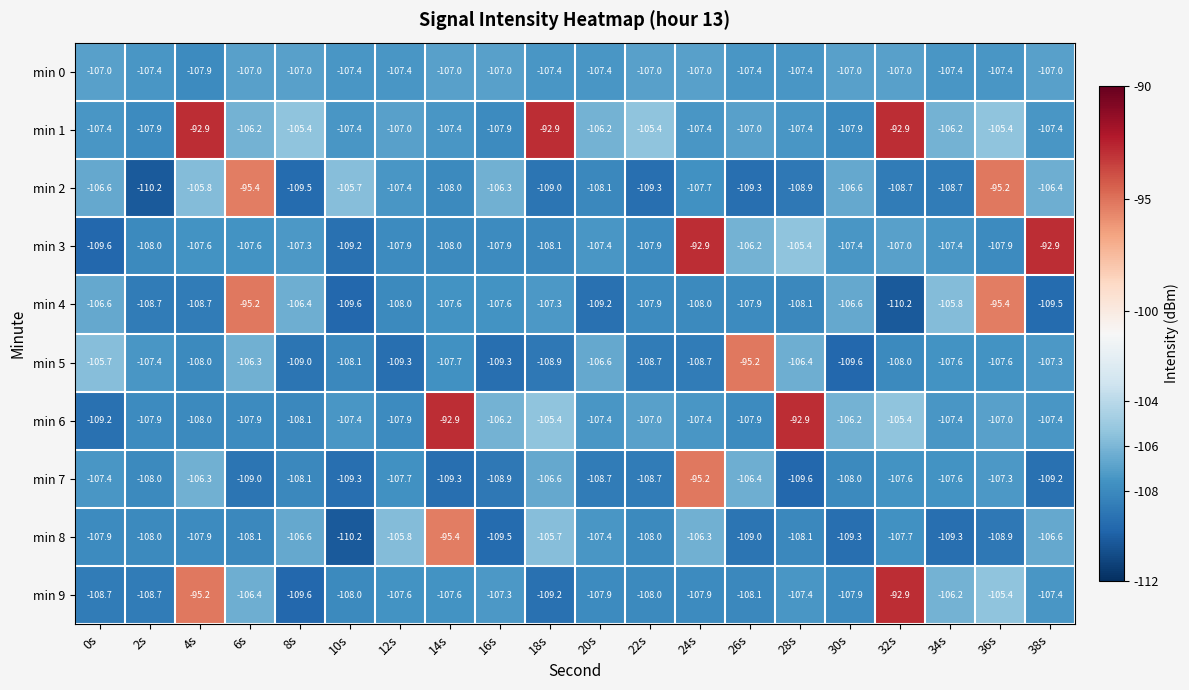

What is the total value across all series at 14s?

-1050.9